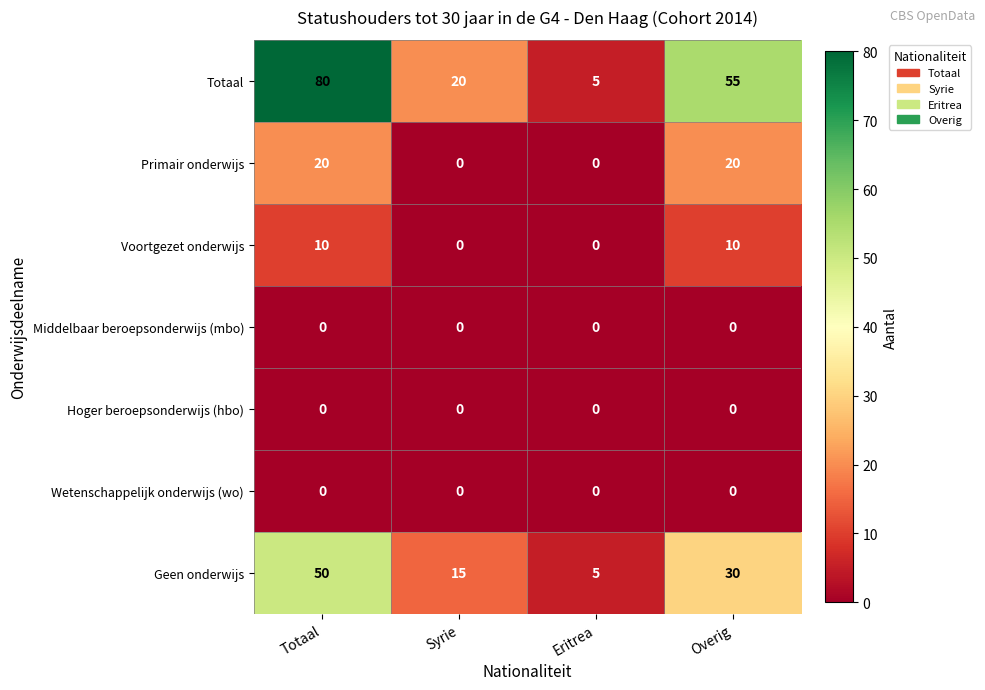

What is the spread (max minus min) of values at Overig?

55